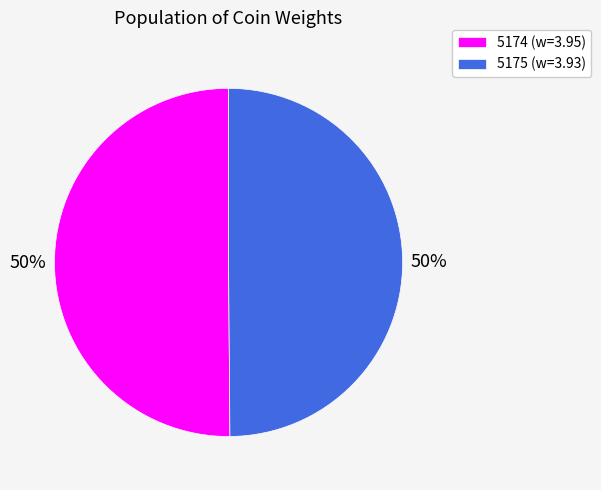

Approximately how many times larger is the value at 5175 (w=3.93) compared to 5174 (w=3.95)?

1.0